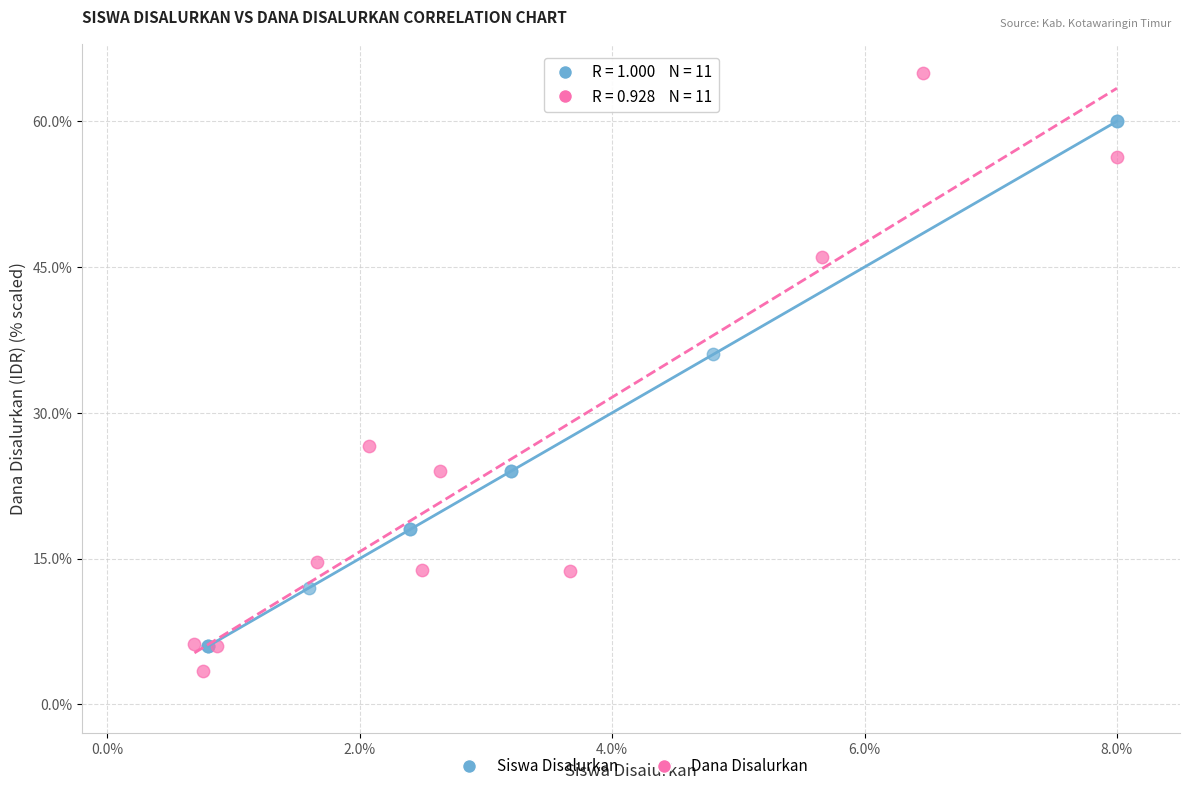

Which series contains the highest Y value?

Dana Disalurkan